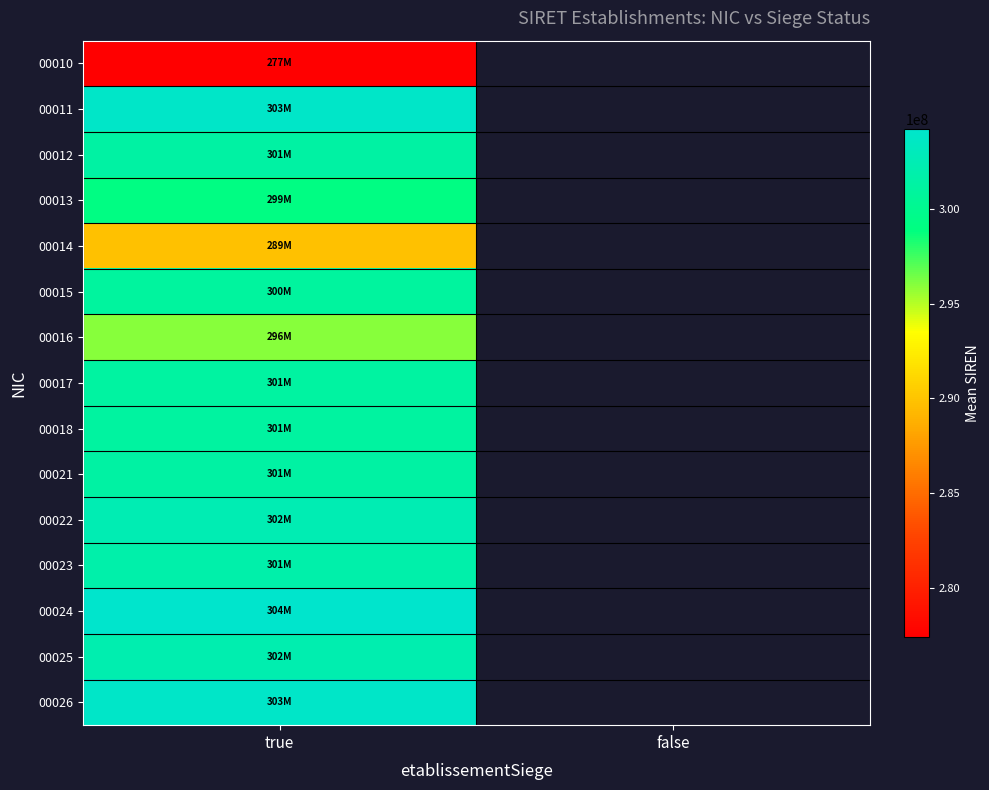

How many categories are shown in the chart?

2